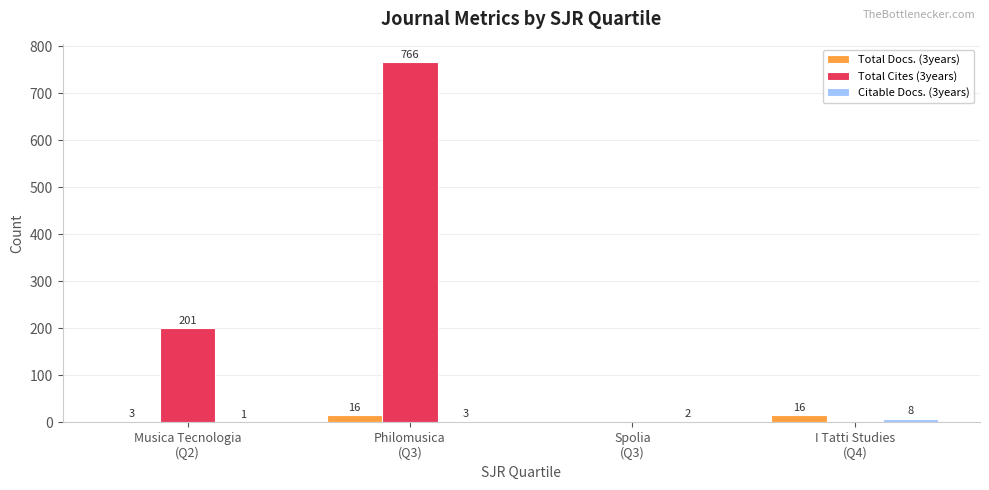

Which series has the largest total across all categories?

Total Cites (3years)